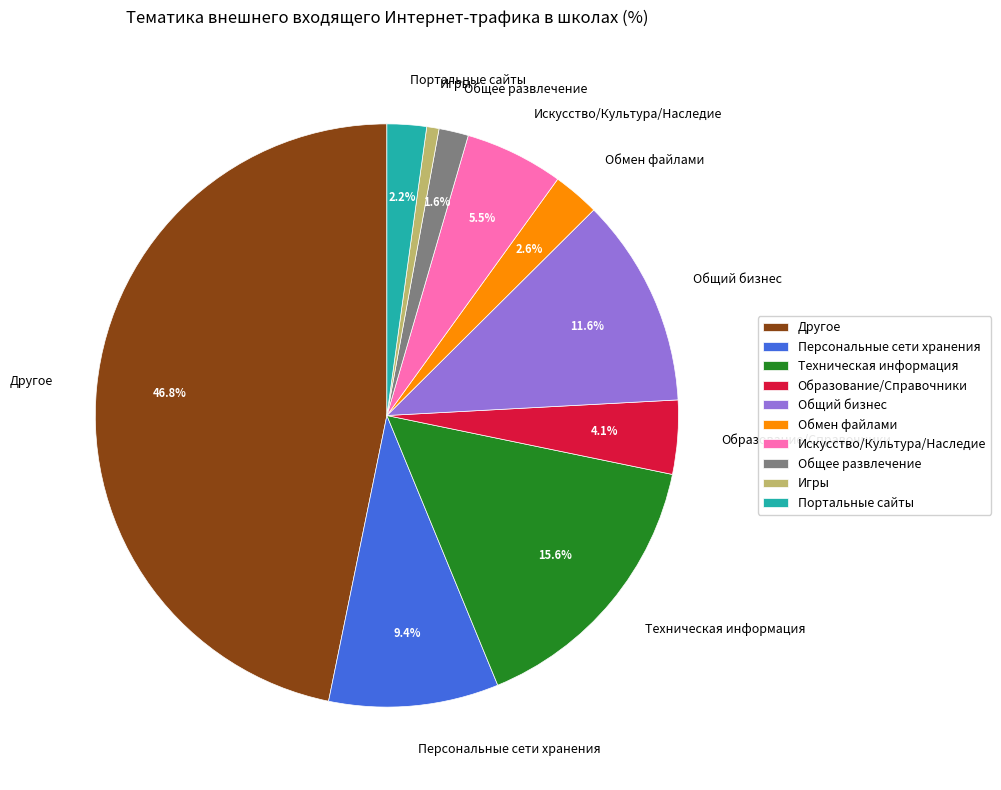

What portion of the pie excludes Общий бизнес?

88.4%